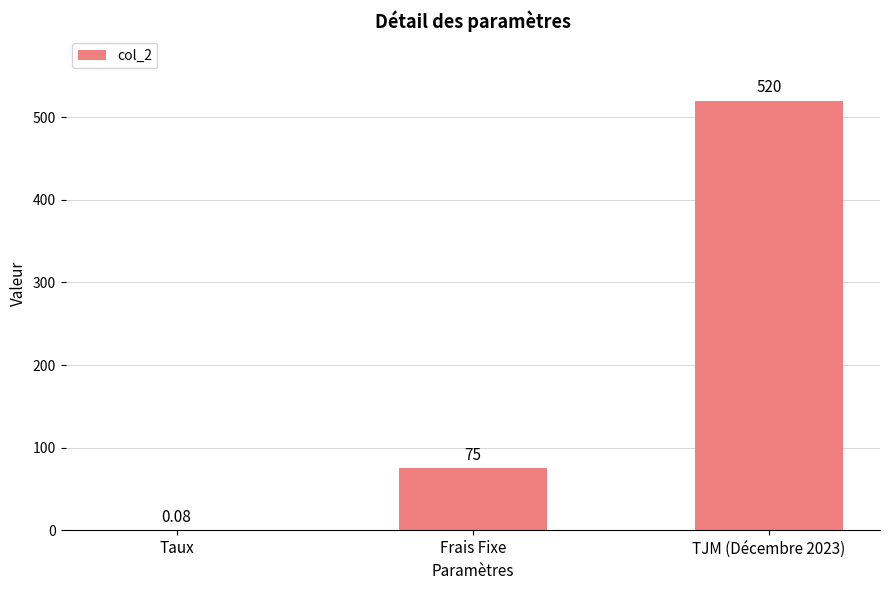

At which label is the value closest to 260?

Frais Fixe